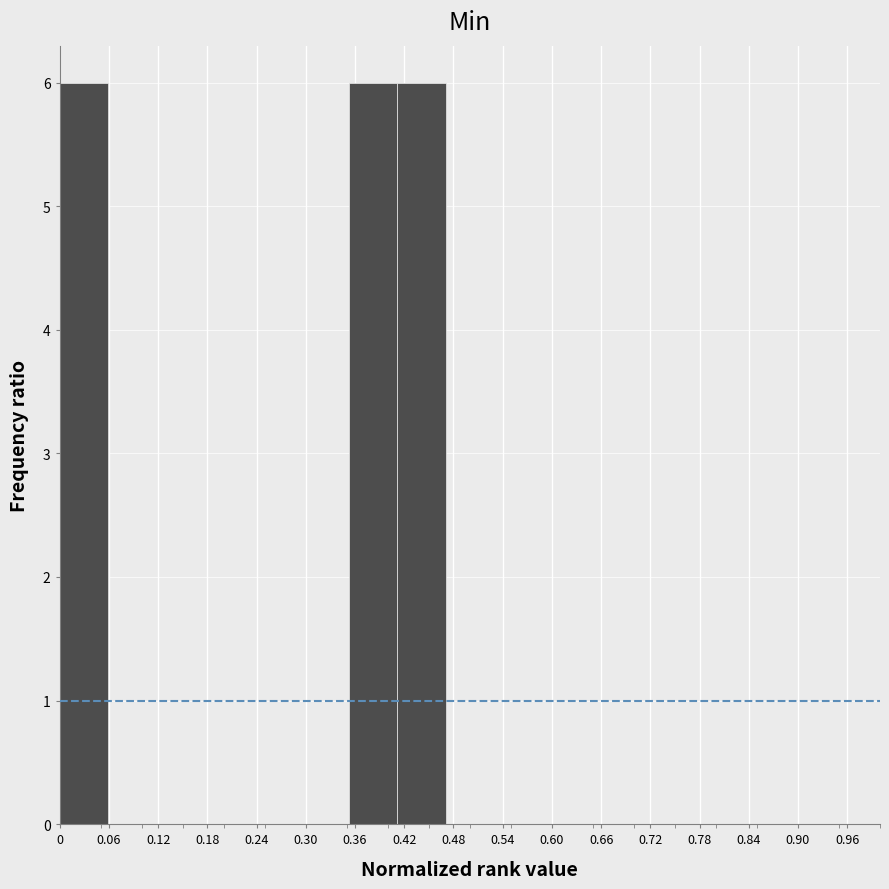

What is the height of the bar covering 0.35 to 0.41 on the x-axis? Neither the bar edges nor the heights are printed on the chart, so give them approximately, as read against the axes.

6